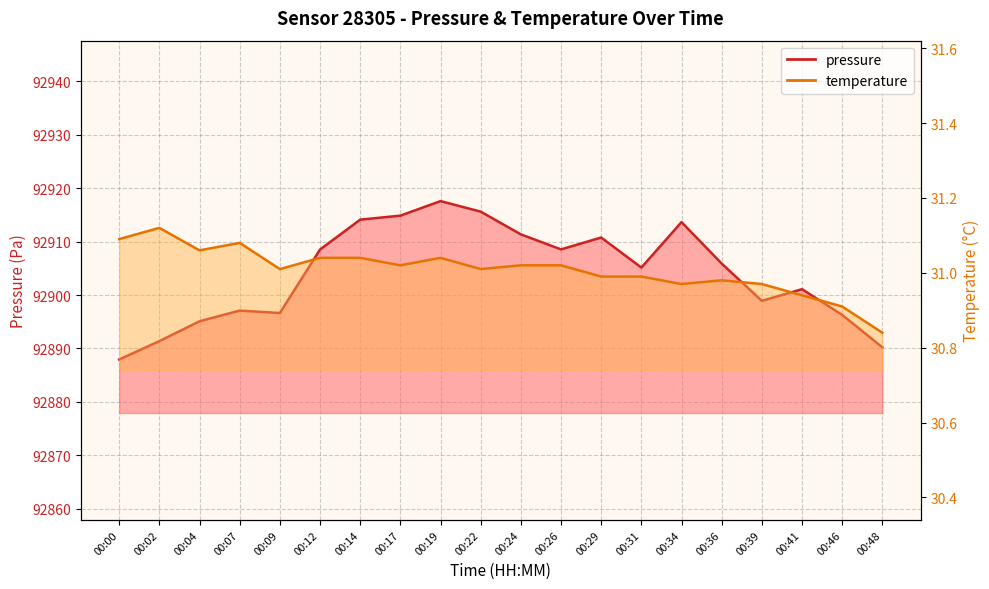

True or false: temperature has a value of 42.2 at 00:02.

False